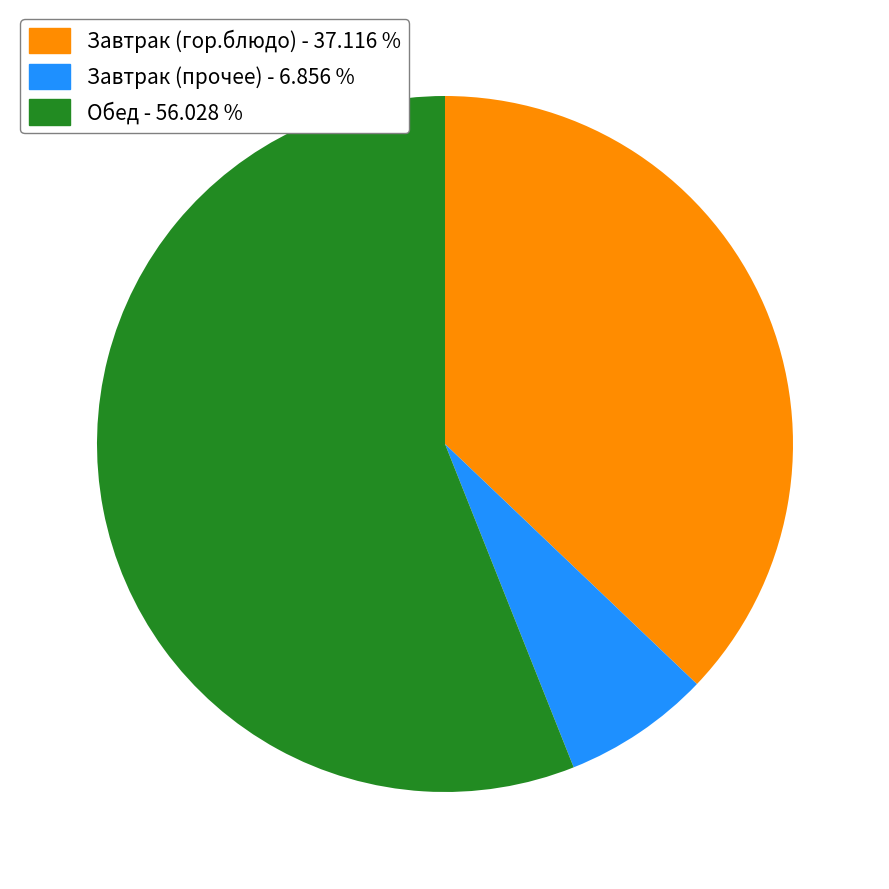

What is the ratio of the value at Обед - 56.028 % to the value at Завтрак (прочее) - 6.856 %?

8.2